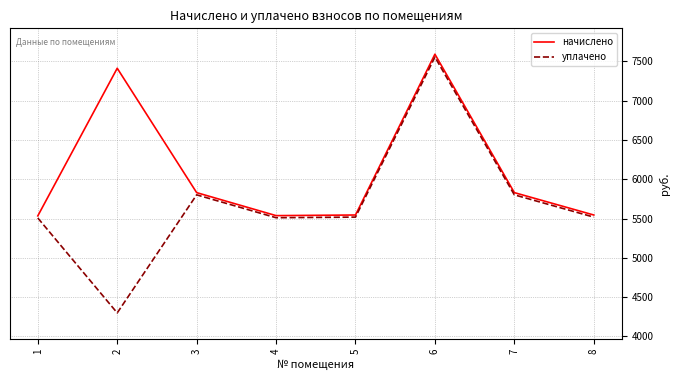

List the series in order of their overall mean, highest first.

начислено, уплачено